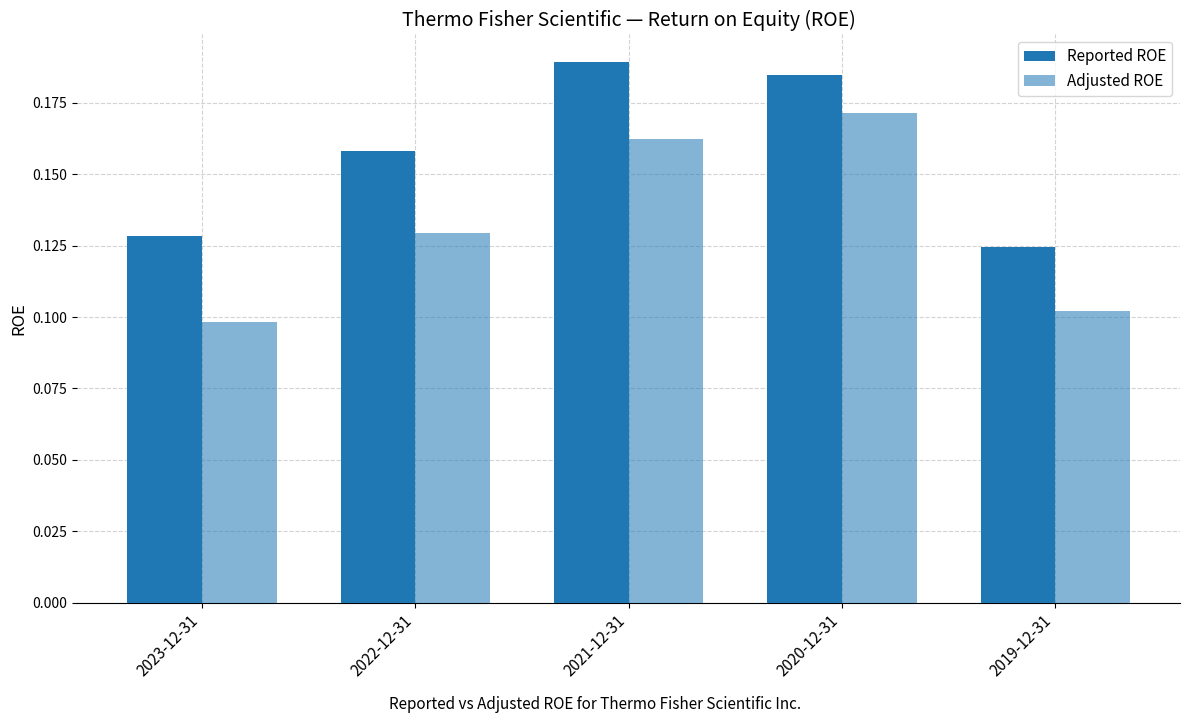

The value of Reported ROE at 2020-12-31 is 0.3. True or false?

False